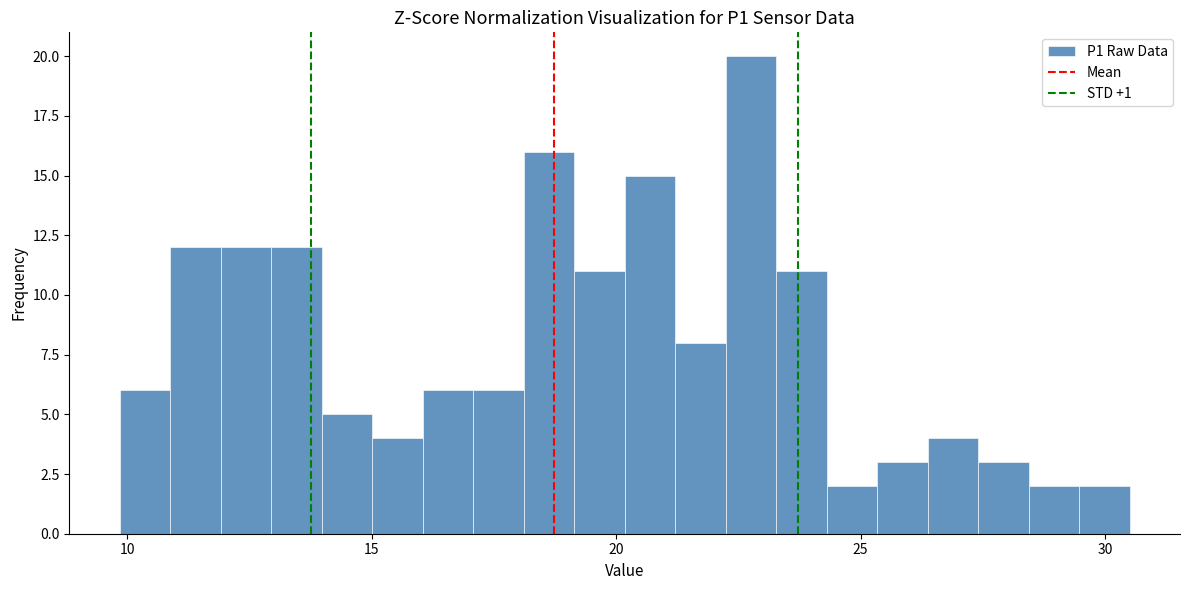

Read against the x-axis, roughly where is the centre of the tallest bar?

23.0